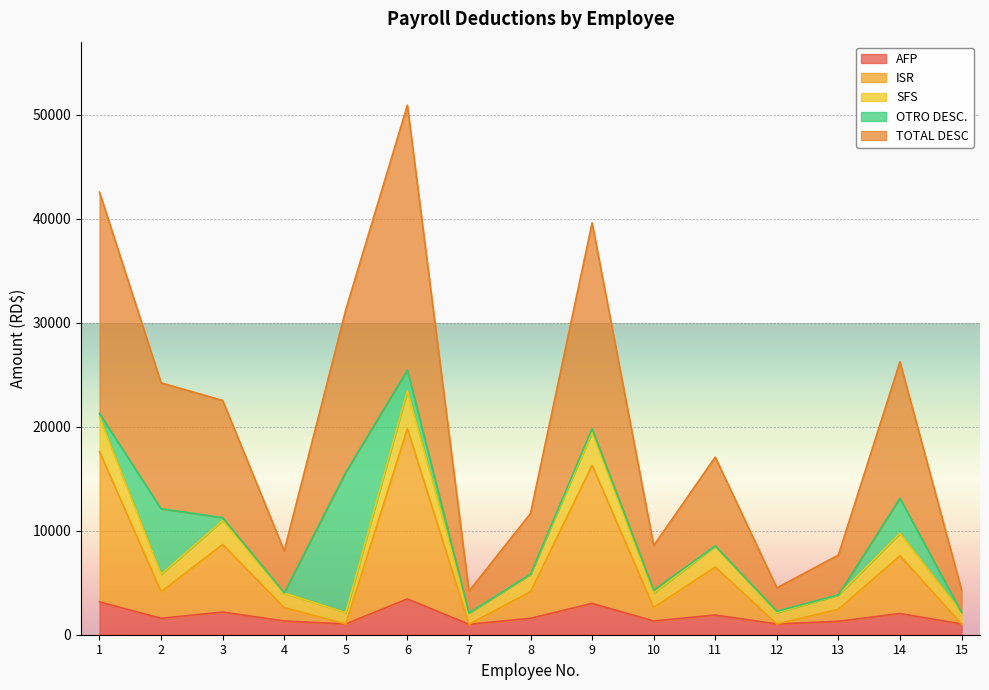

What is the sum of all TOTAL DESC values?

151723.8